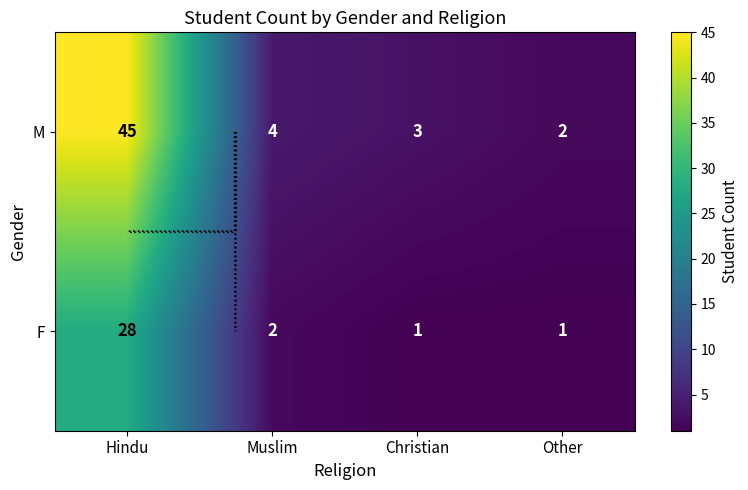

True or false: M has a value of 6 at Muslim.

False